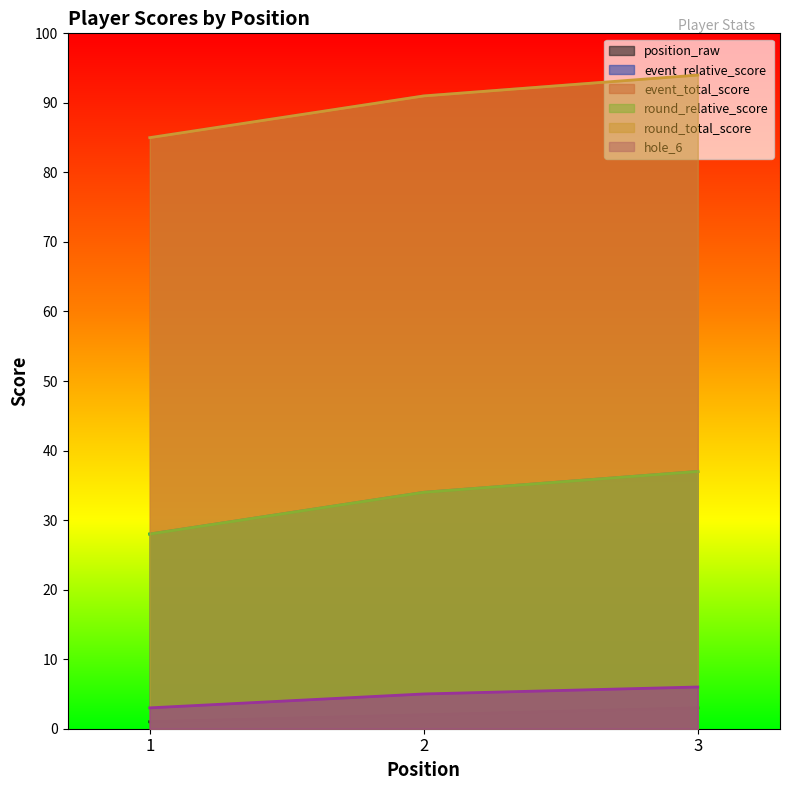

At which category is the sum across all series the highest?

3